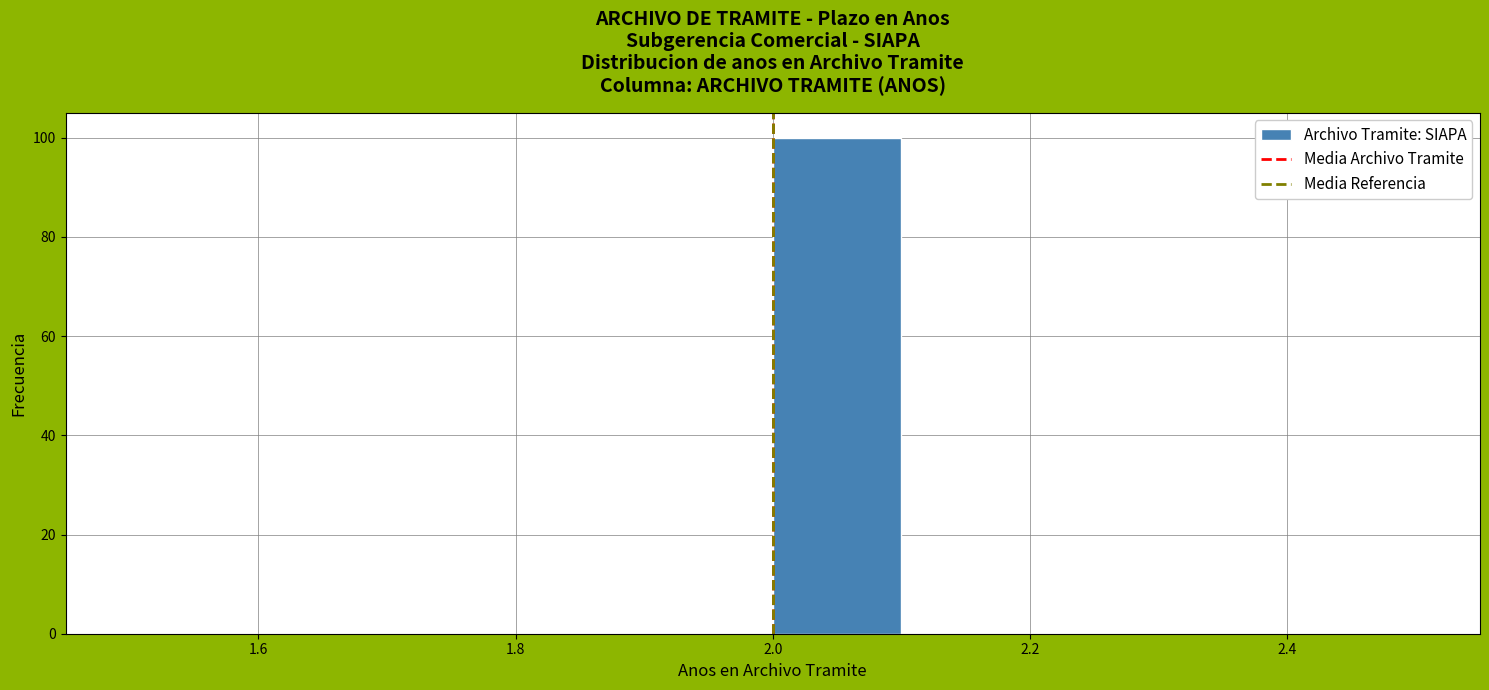

What is the height of the bar covering 2.0 to 2.1 on the x-axis? The values are not printed on the chart, so give them approximately, as read against the axis.

100